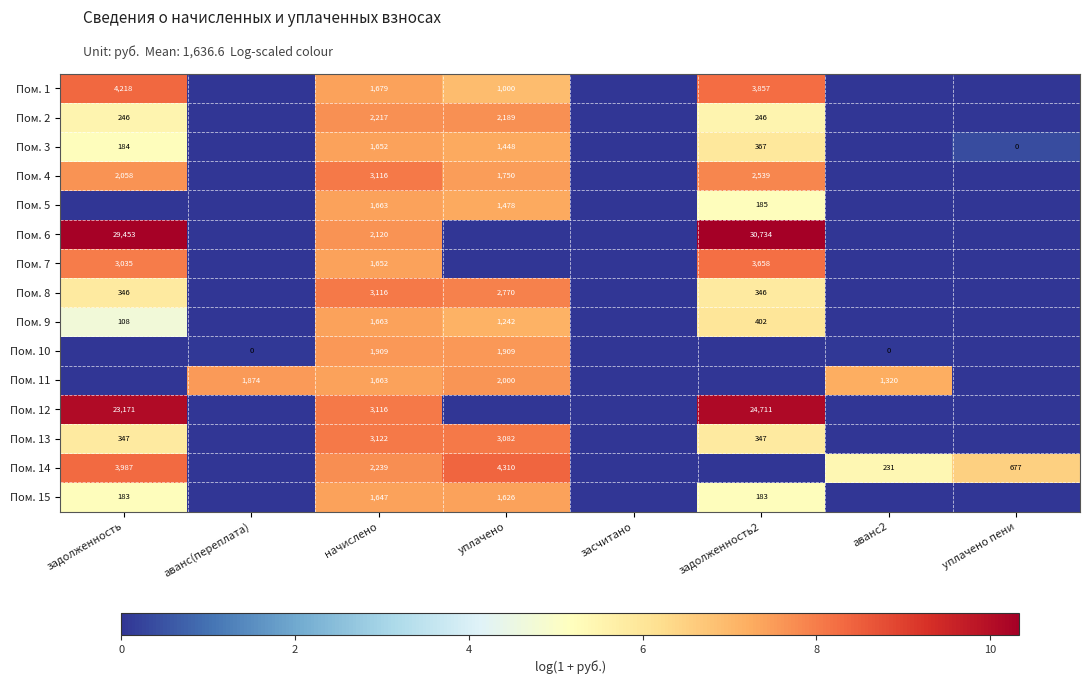

What is the sum of the Пом. 2 values at задолженность2 and уплачено?

2435